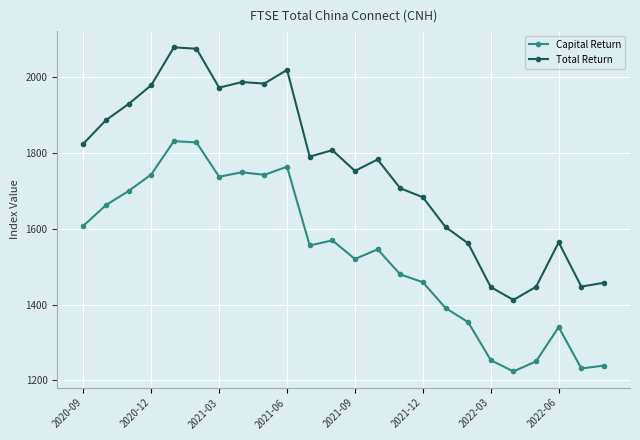

What is the average value of the Capital Return series?

1532.6